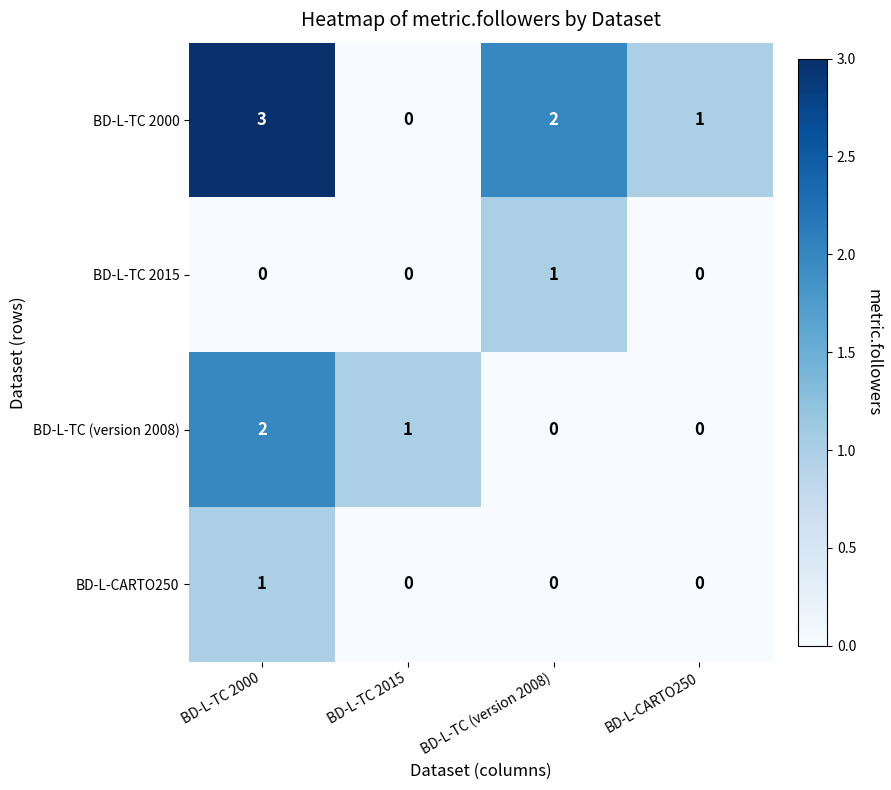

What is the greatest value displayed?

3